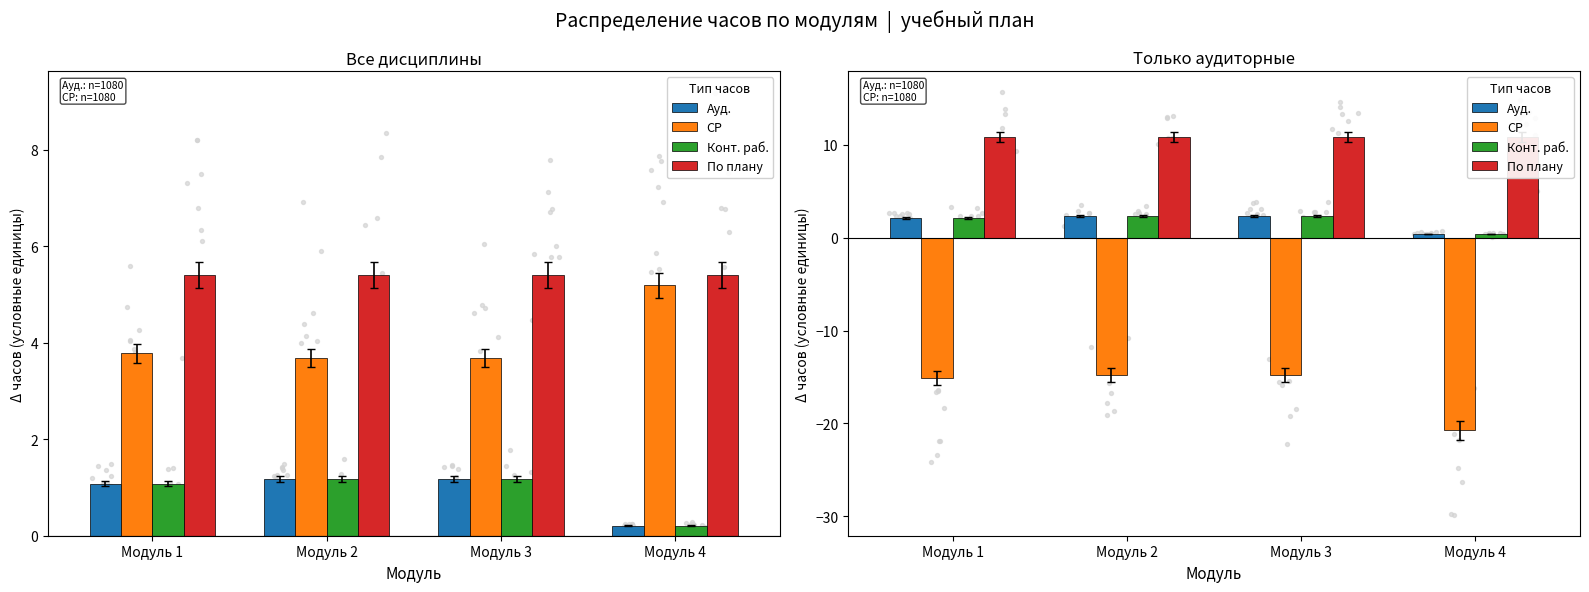

Which series has the largest total across all categories?

По плану